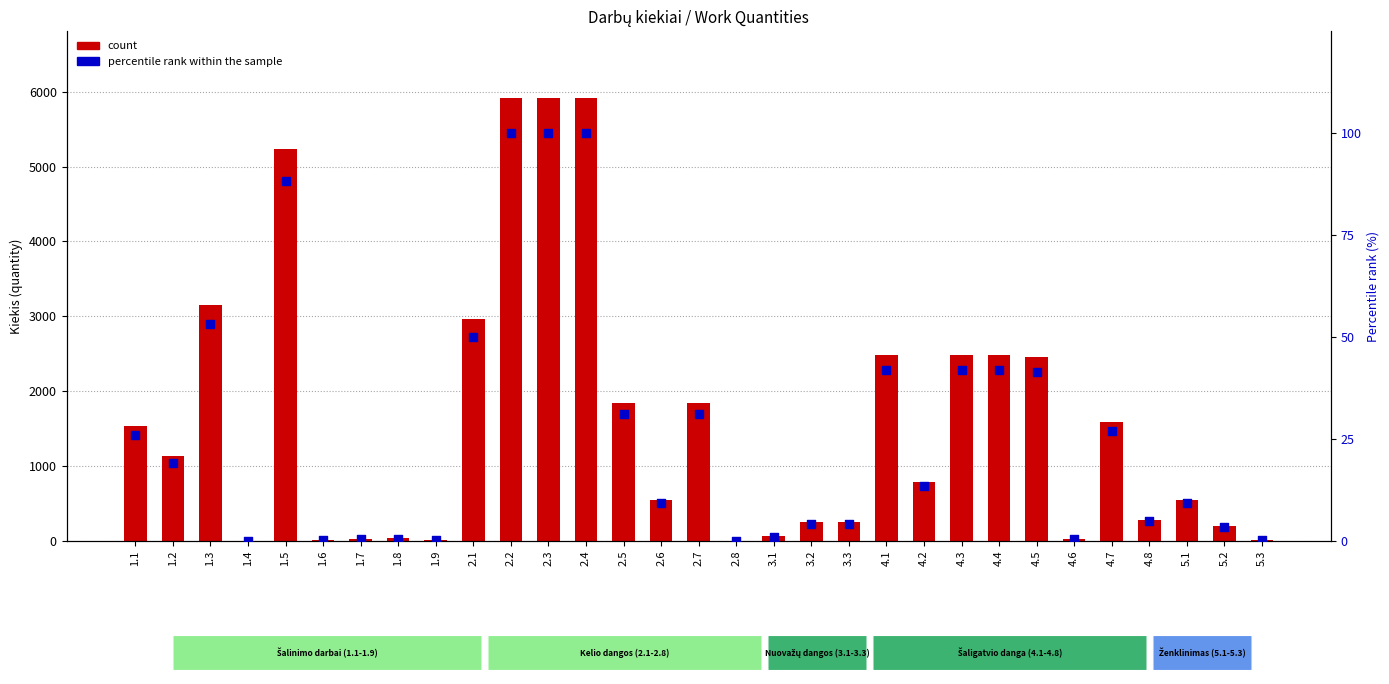

Which series reaches the maximum Y coordinate?

count